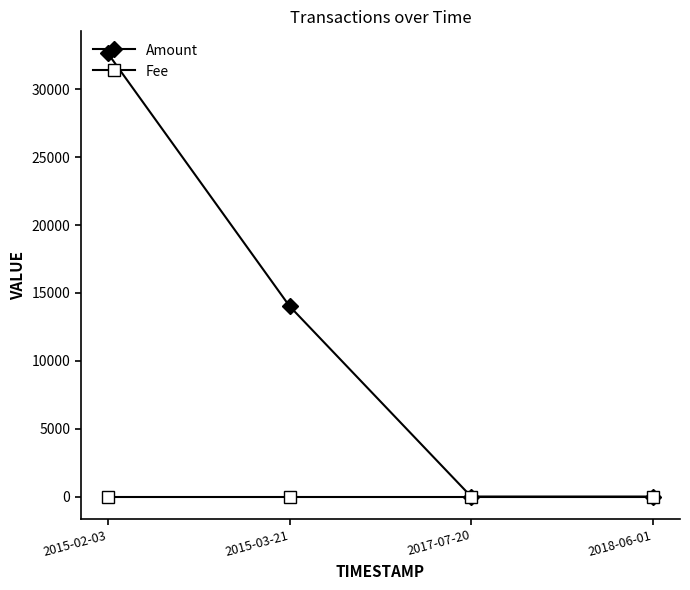

Reading left to right, transcribe all the data shown in this chart.

Amount: 32647	14028	0	0
Fee: 1	1	1	1